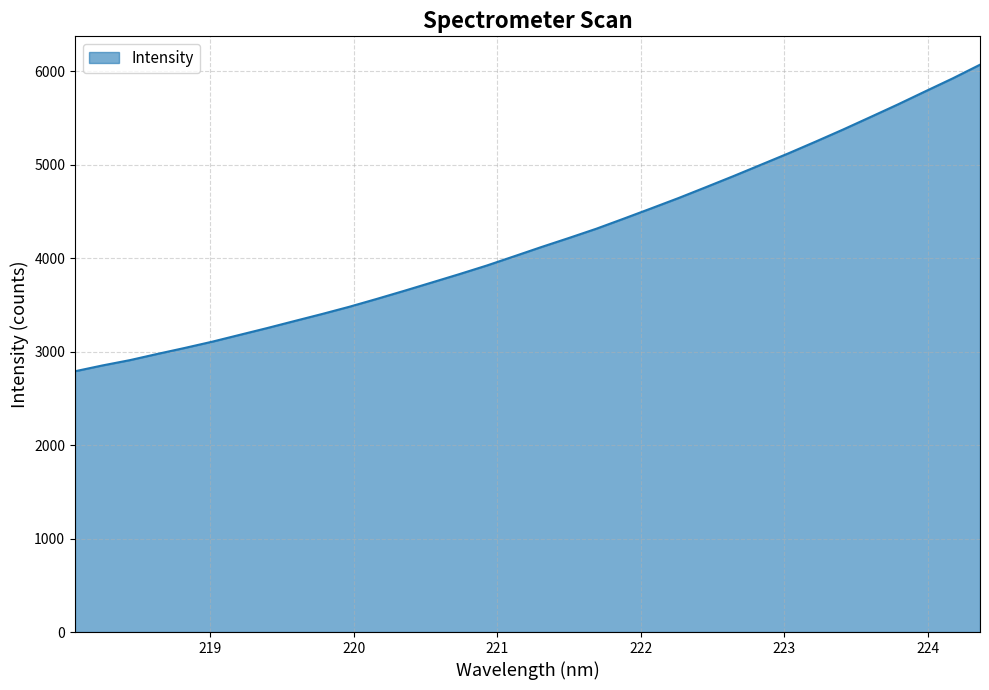

What is the difference between the maximum and minimum values?

3280.4